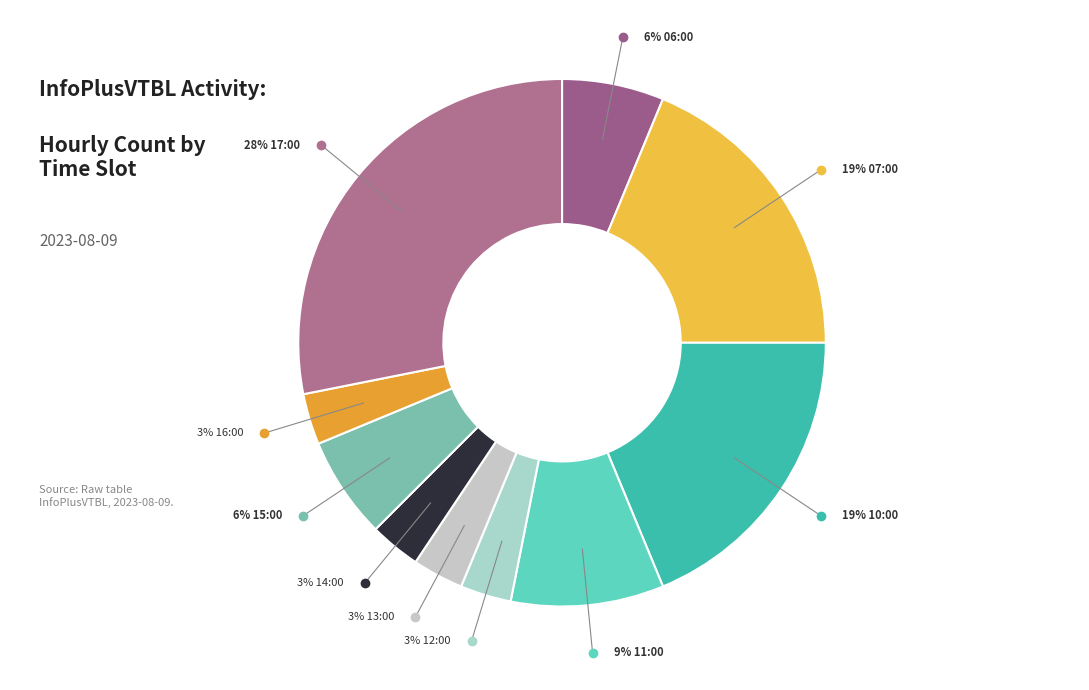

Count the number of slices in the pie.

10